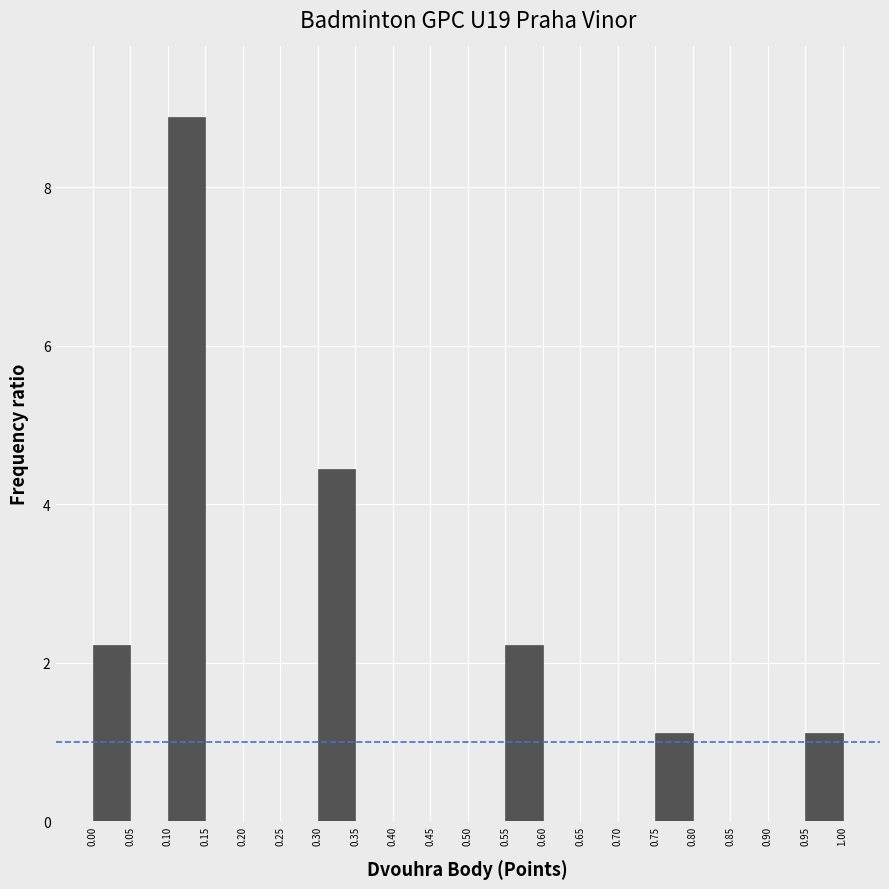

Reading left to right, list every bar in this chart as the range it spans on the x-axis followed by its height. The values are not printed on the chart, so give them approximately, as read against the axis.

0.00 to 0.05: 2.2
0.05 to 0.10: 0
0.10 to 0.15: 8.8
0.15 to 0.20: 0
0.20 to 0.25: 0
0.25 to 0.30: 0
0.30 to 0.35: 4.4
0.35 to 0.40: 0
0.40 to 0.45: 0
0.45 to 0.50: 0
0.50 to 0.55: 0
0.55 to 0.60: 2.2
0.60 to 0.65: 0
0.65 to 0.70: 0
0.70 to 0.75: 0
0.75 to 0.80: 1.2
0.80 to 0.85: 0
0.85 to 0.90: 0
0.90 to 0.95: 0
0.95 to 1.00: 1.2